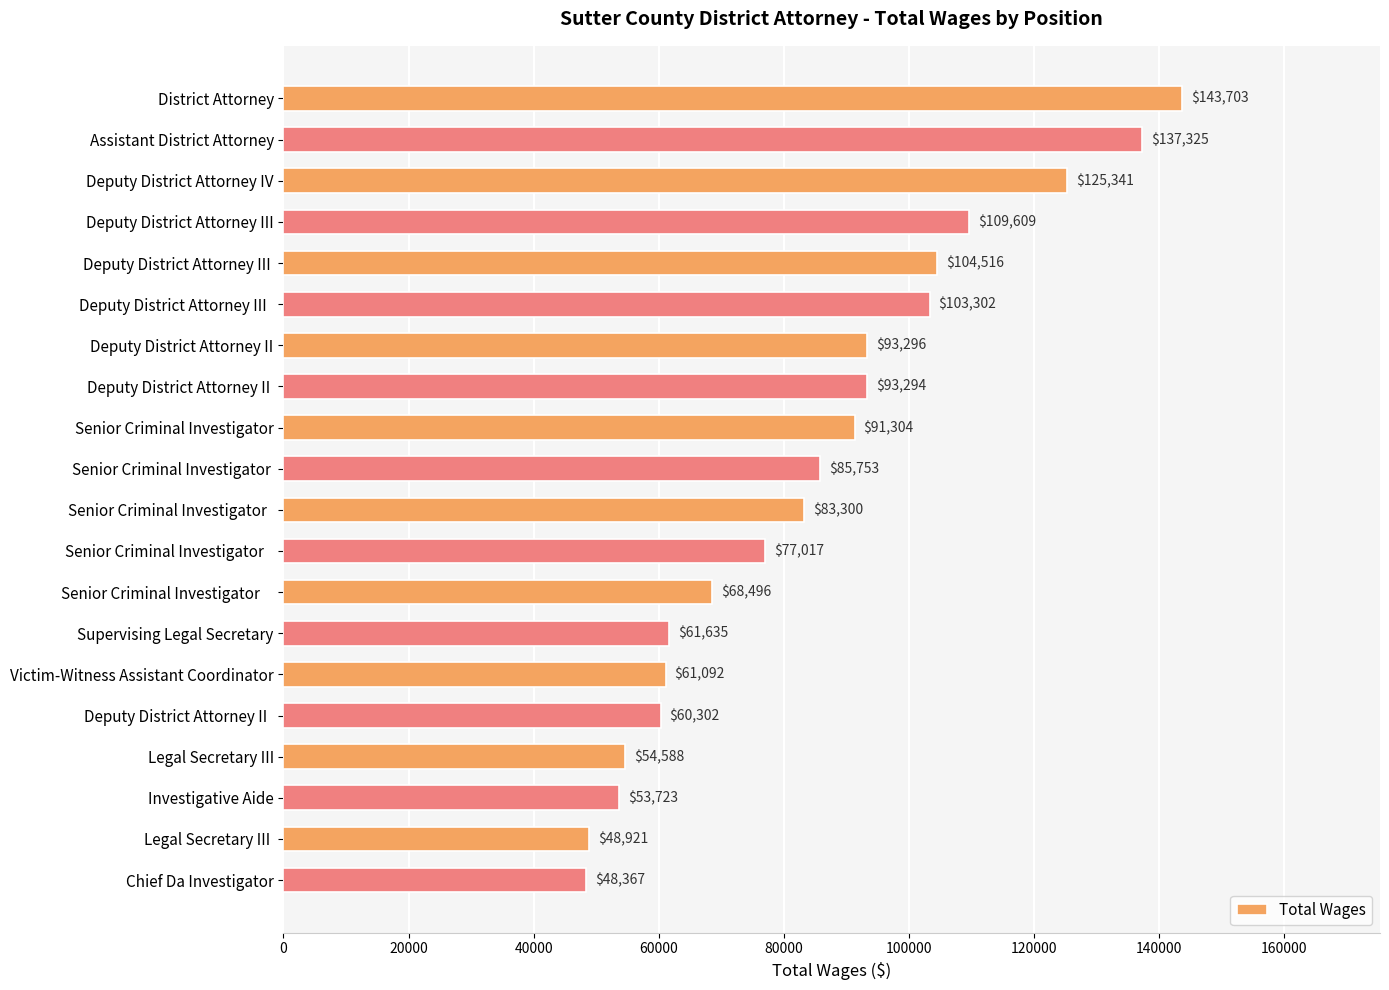

List the labels in order of value, smallest first.

Chief Da Investigator, Legal Secretary III , Investigative Aide, Legal Secretary III, Deputy District Attorney II  , Victim-Witness Assistant Coordinator, Supervising Legal Secretary, Senior Criminal Investigator    , Senior Criminal Investigator   , Senior Criminal Investigator  , Senior Criminal Investigator , Senior Criminal Investigator, Deputy District Attorney II , Deputy District Attorney II, Deputy District Attorney III  , Deputy District Attorney III , Deputy District Attorney III, Deputy District Attorney IV, Assistant District Attorney, District Attorney